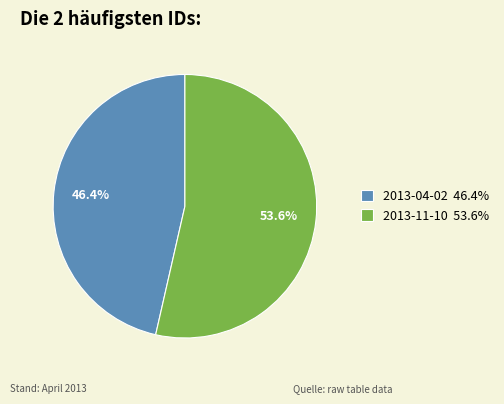

To the nearest percent, what is the combined percentage of 2013-11-10 and 2013-04-02?

100%